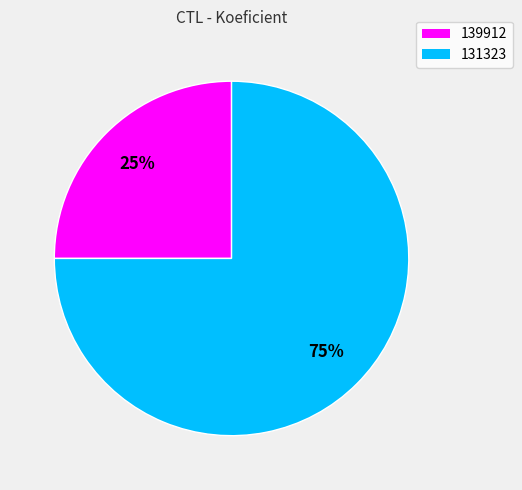

What is the ratio of the value at 139912 to the value at 131323?

0.3